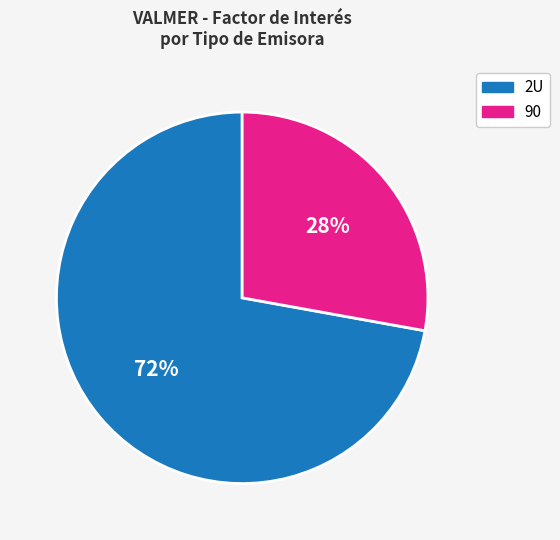

True or false: 90 accounts for 15% of the total.

False